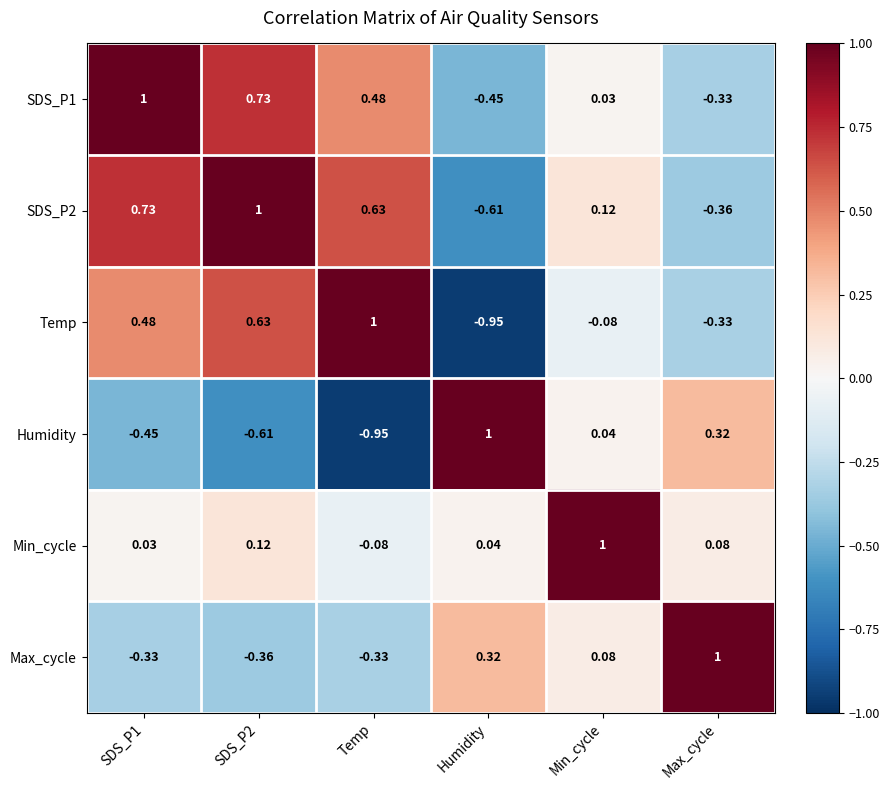

Is the value of Temp at Max_cycle greater than the value of SDS_P2 at Humidity?

Yes